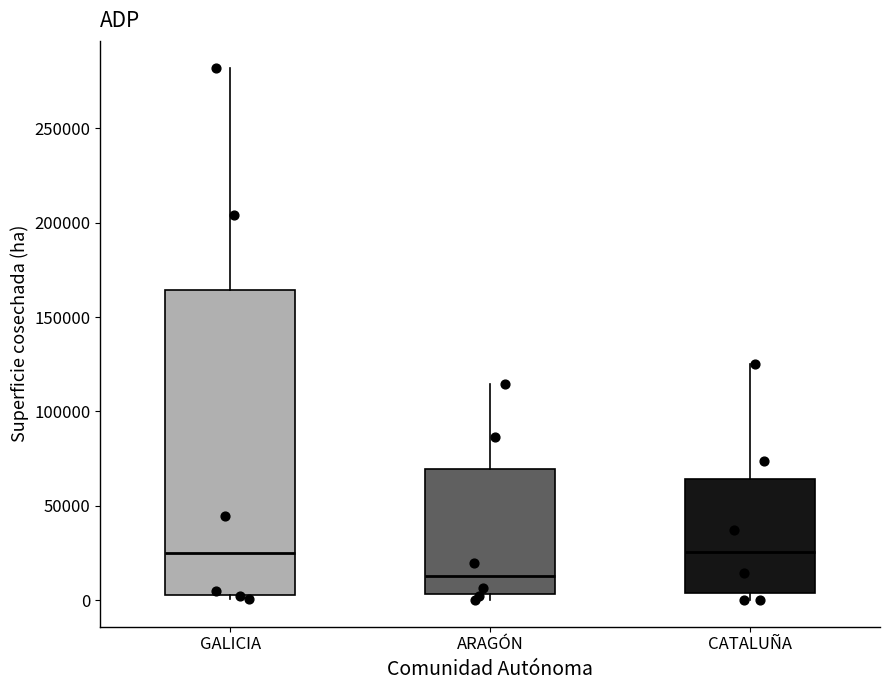

Which box is the tallest, from its lower edge to its upper edge?

GALICIA